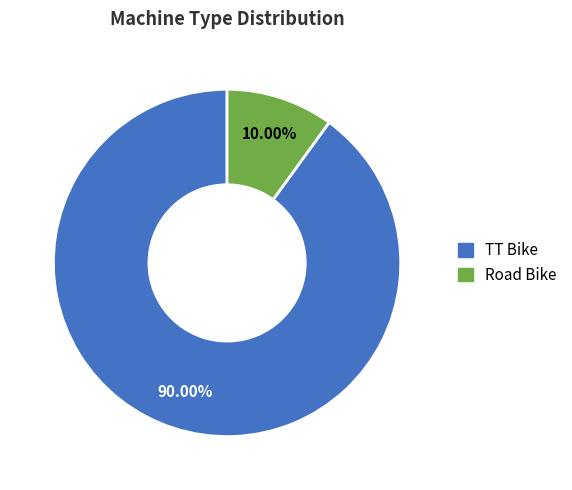

What is the majority slice?

TT Bike